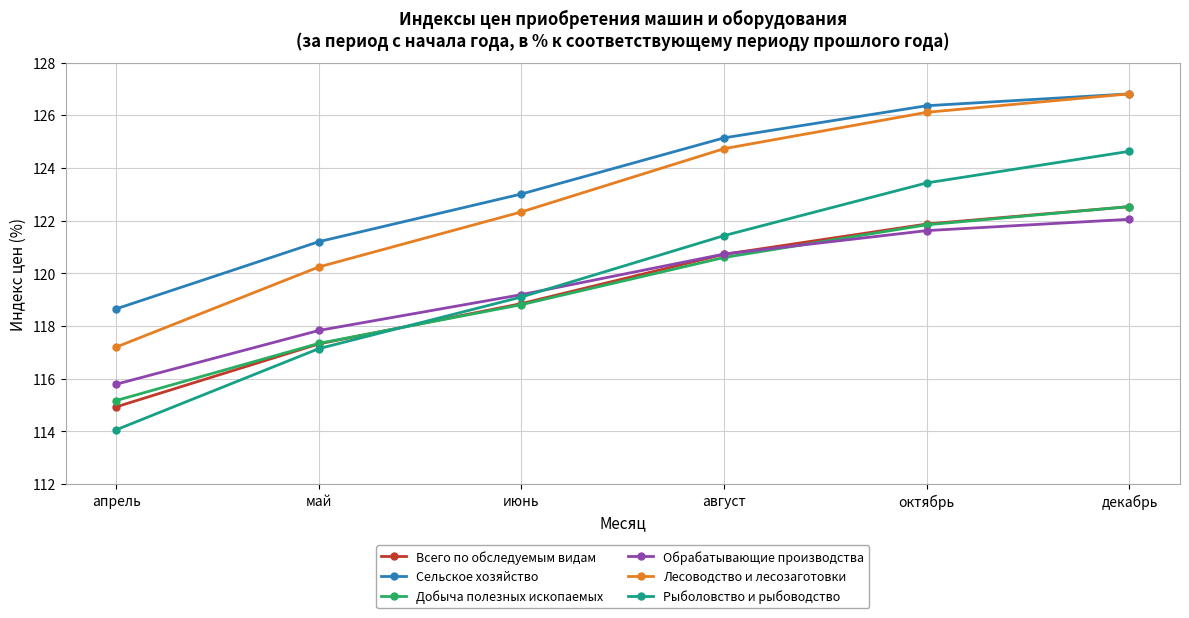

The value of Сельское хозяйство at май is 176.2. True or false?

False